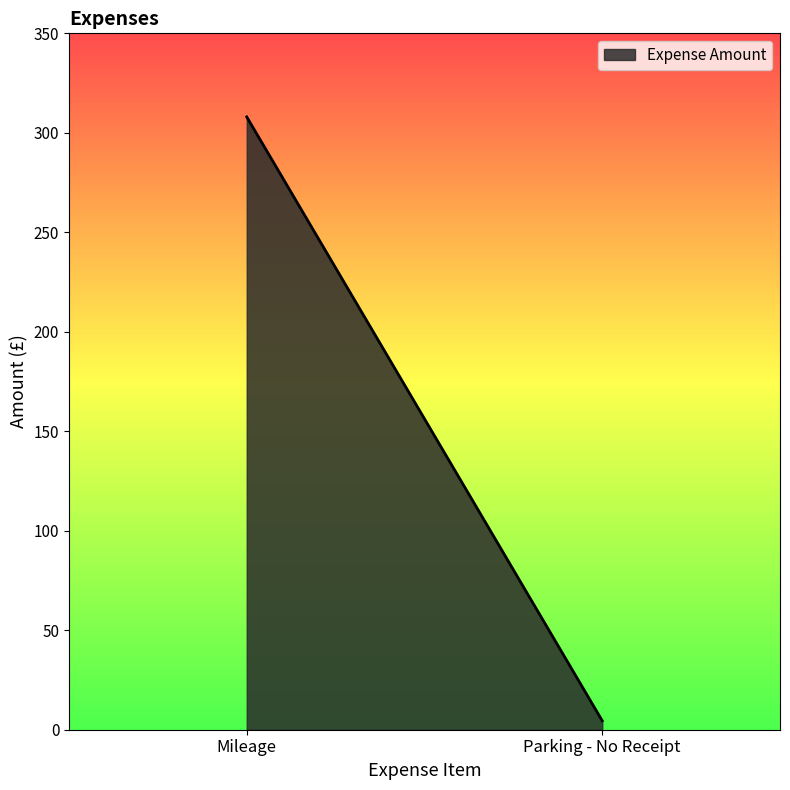

What is the sum of all values?

312.5